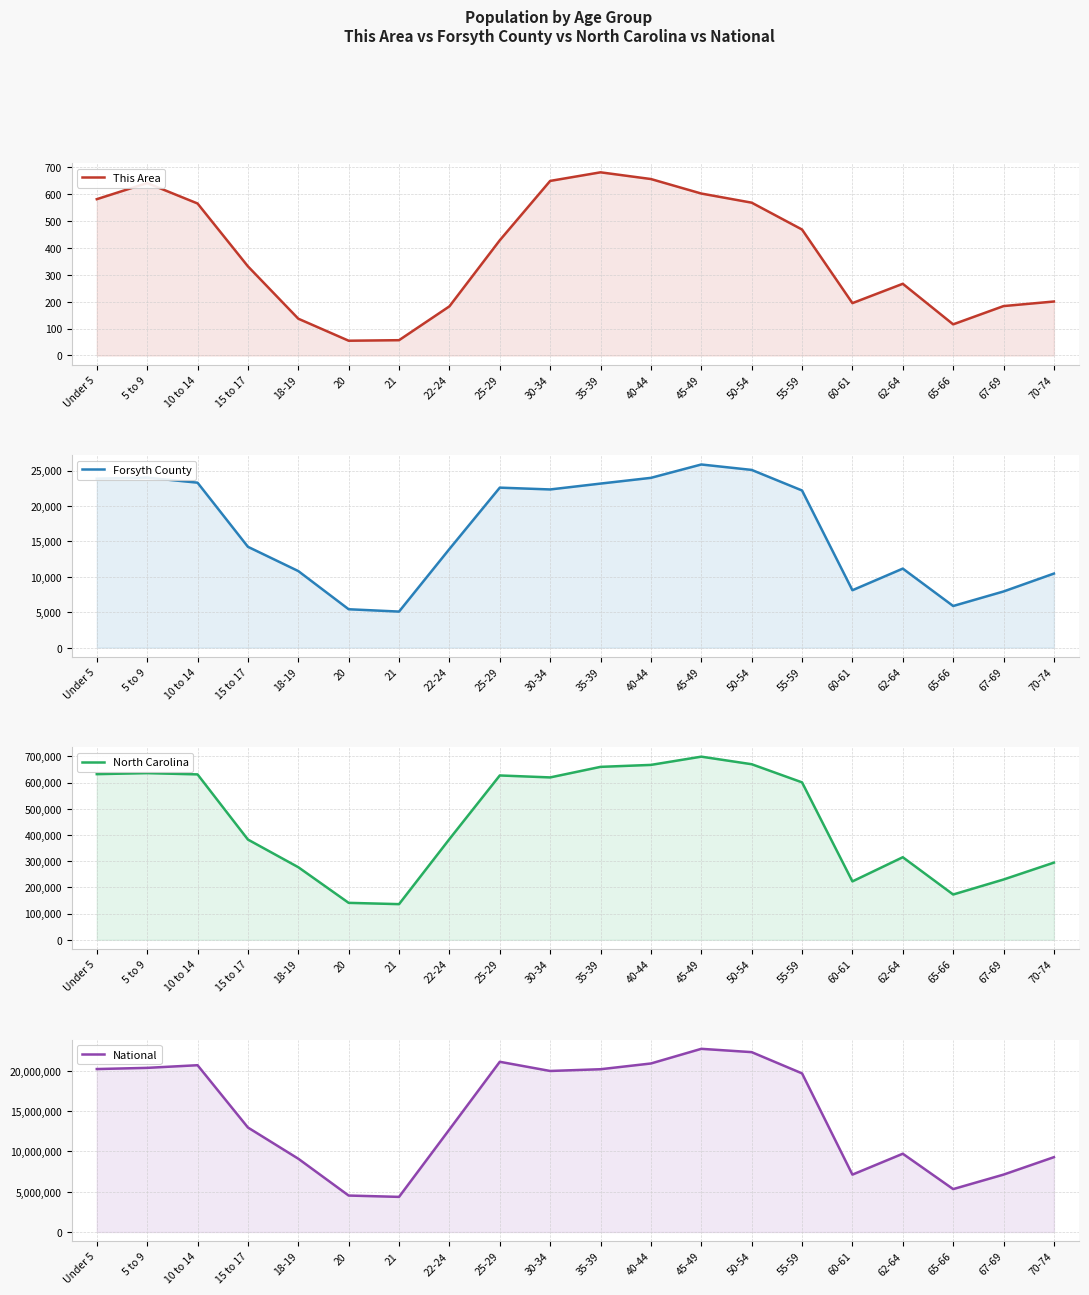

Where is the first local maximum for National?

10 to 14